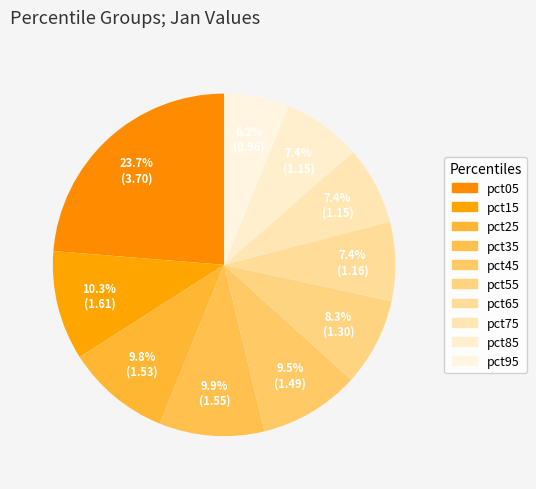

How many segments does this pie chart have?

10